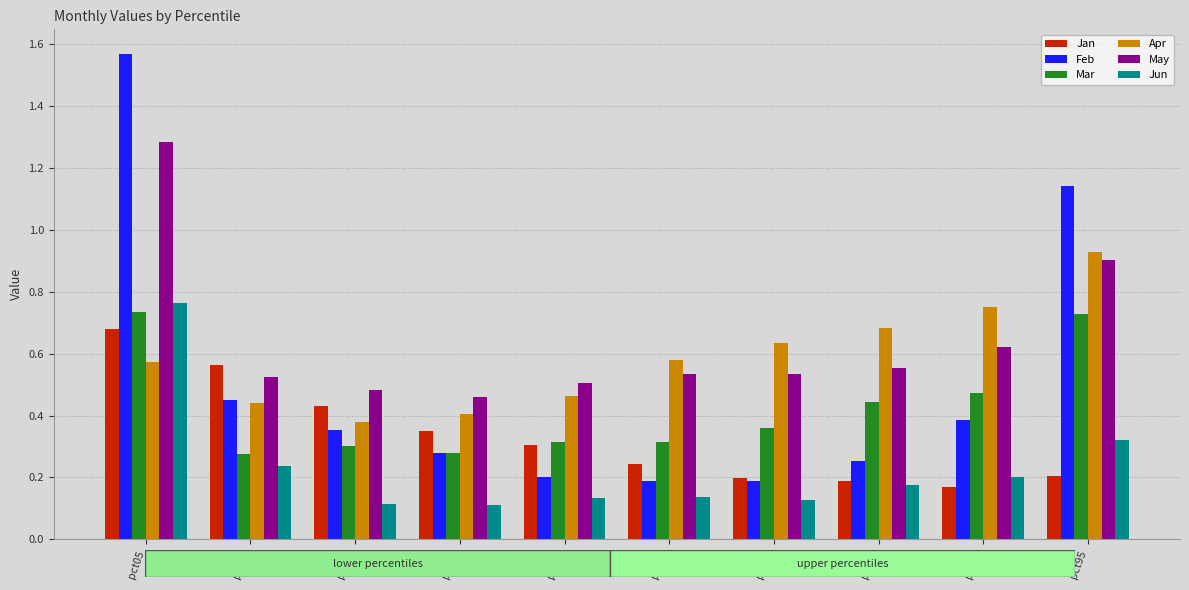

Which series has the largest range (max minus min)?

Feb